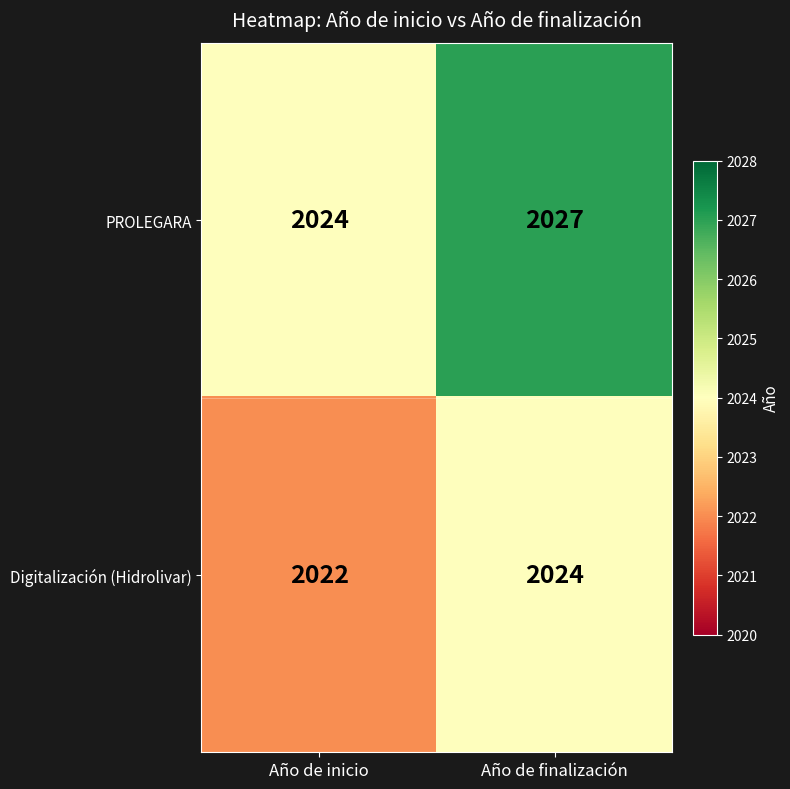

What is the difference between the highest and lowest values at Año de finalización?

3